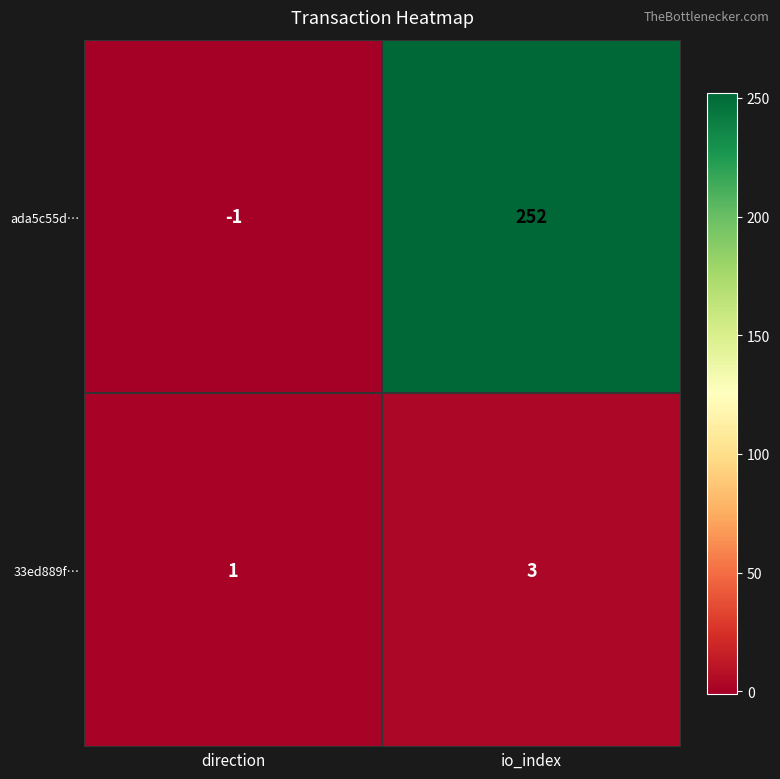

How many series are shown in this chart?

2